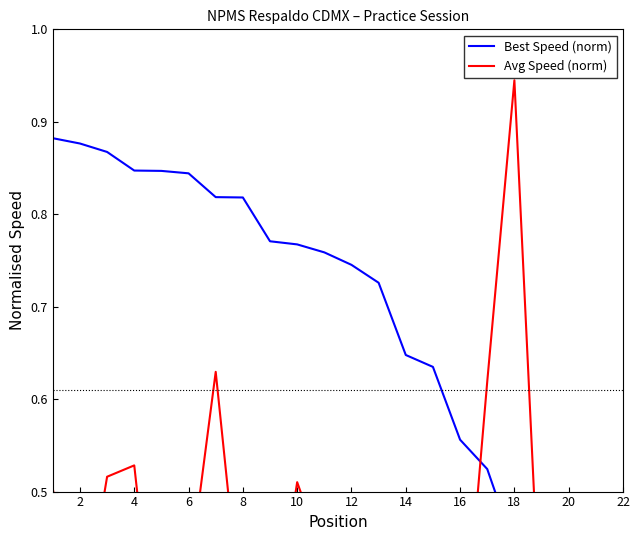

What is the difference between the Avg Speed (norm) values at 21 and 8?

0.5